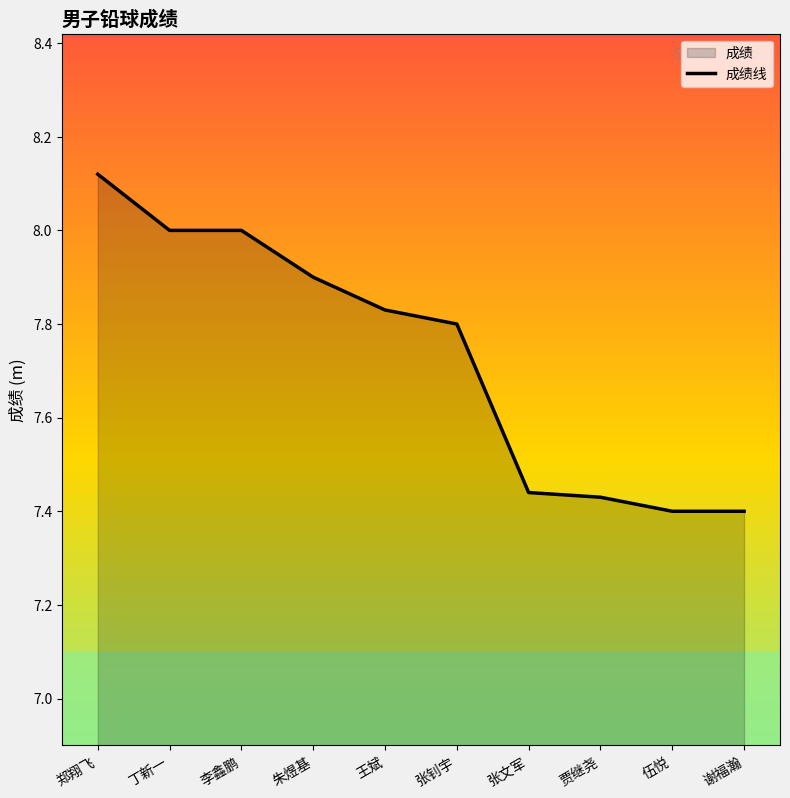

Which has a higher value, 朱煜基 or 张文军?

朱煜基